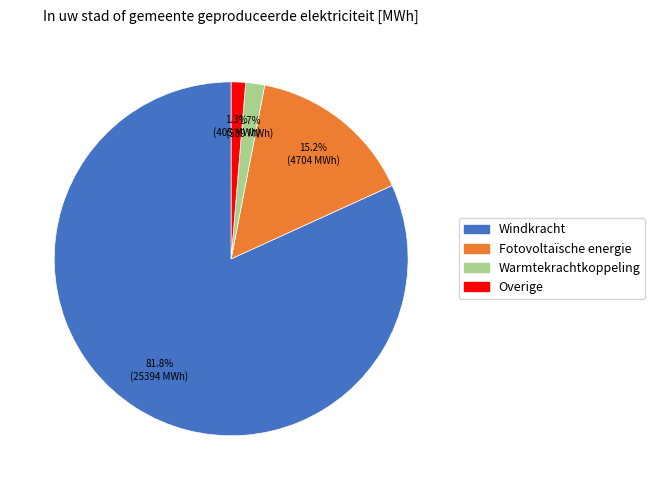

True or false: Overige accounts for 11% of the total.

False